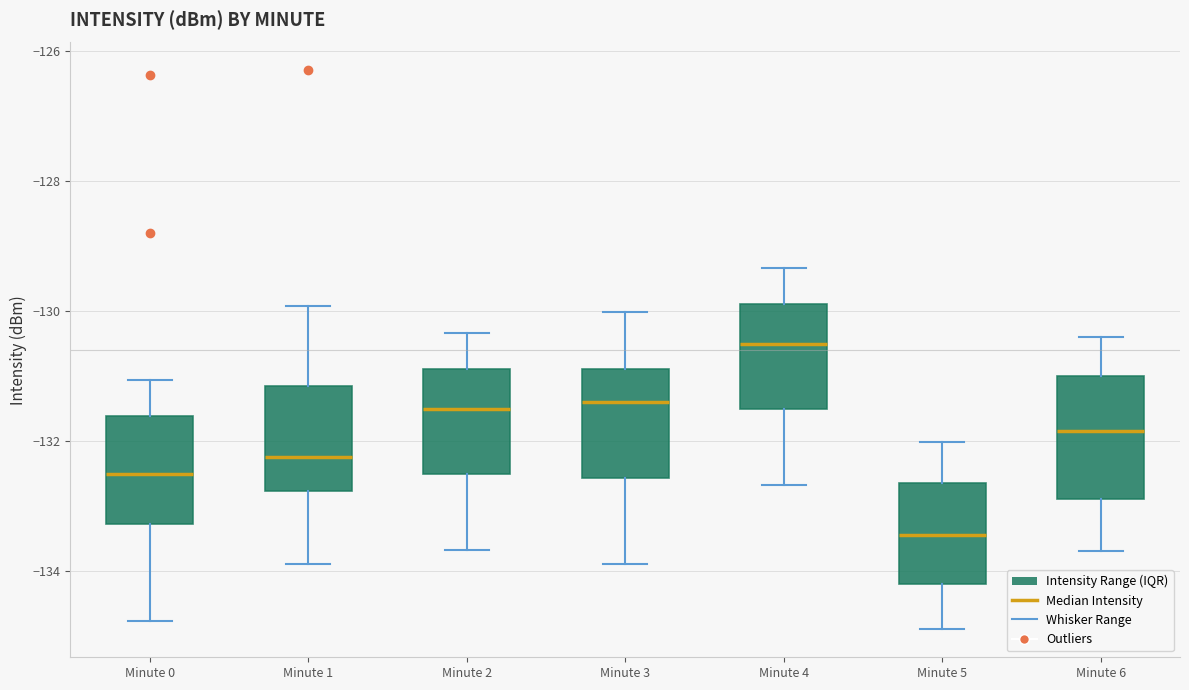

Which box's median line is the highest?

Minute 4